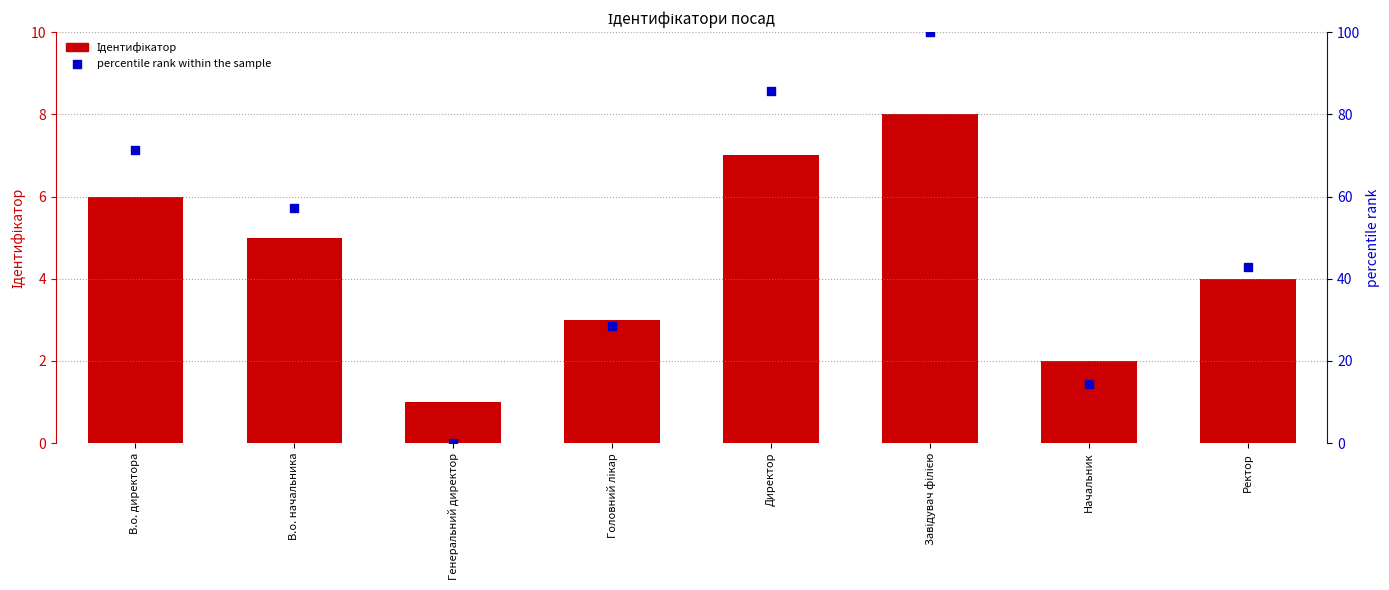

Which series reaches the maximum Y coordinate?

percentile rank within the sample